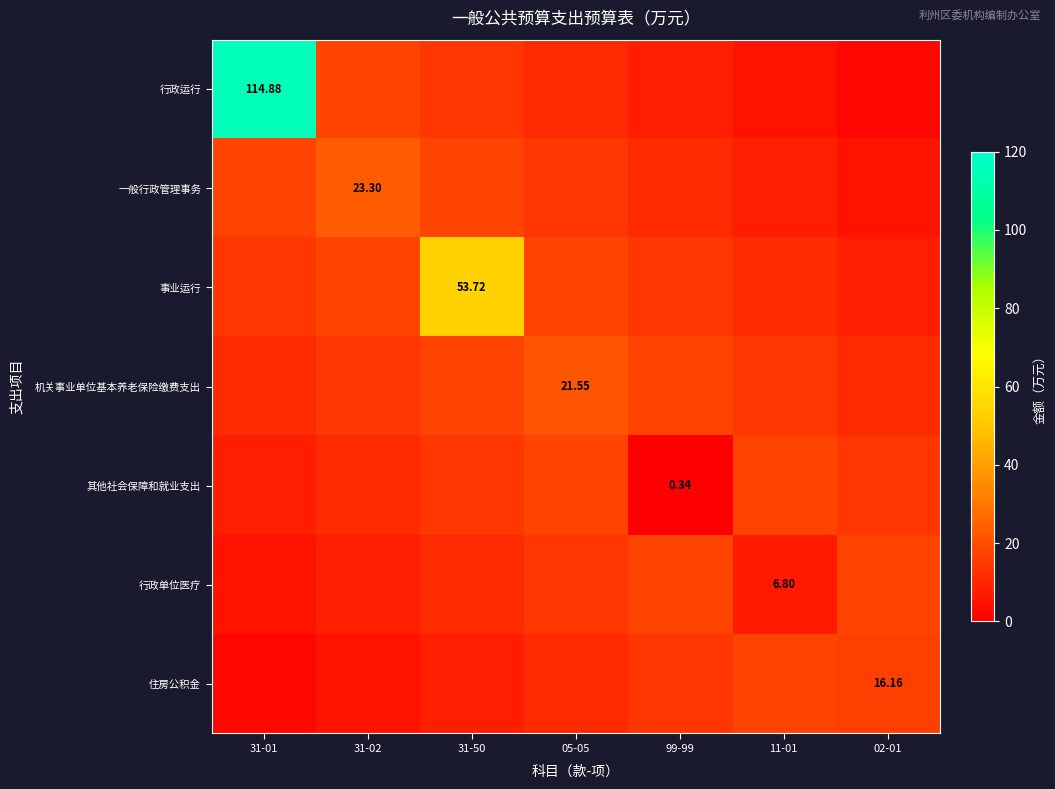

Count the number of data series in this chart.

7